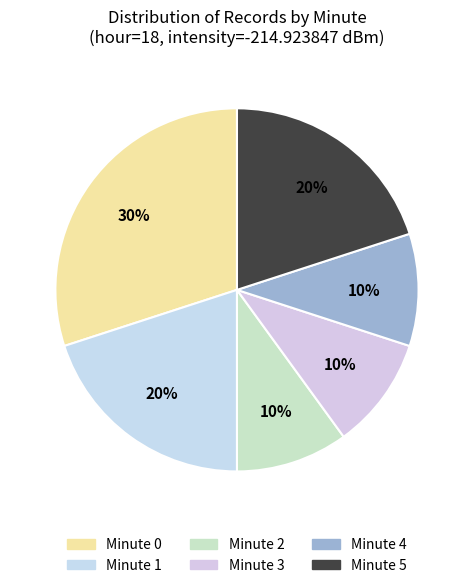

To the nearest percent, what is the difference between the largest and smallest slice percentages?

20%